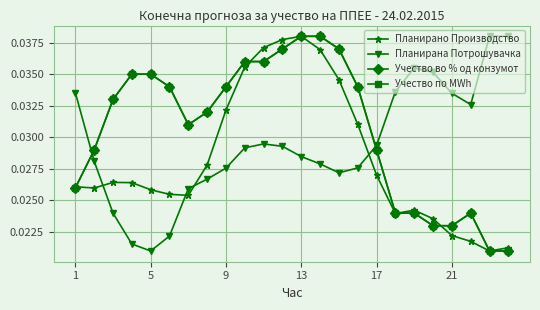

How many times do Планирана Потрошувачка and Планирано Производство cross each other?

4